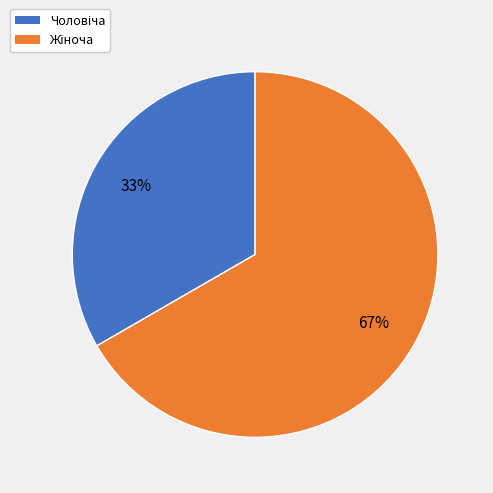

To the nearest percent, what is the average slice percentage?

50%